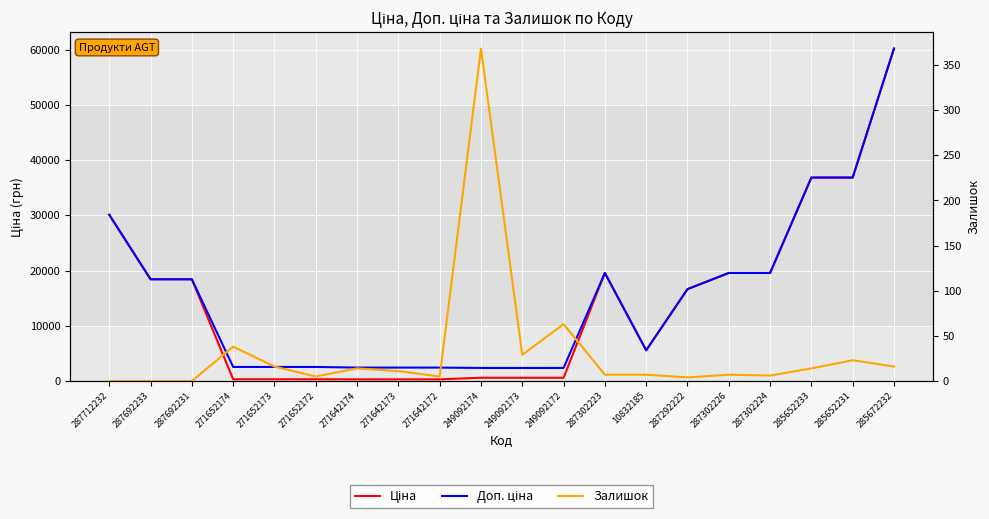

Where is Залишок nearest to the value 184?

249092172